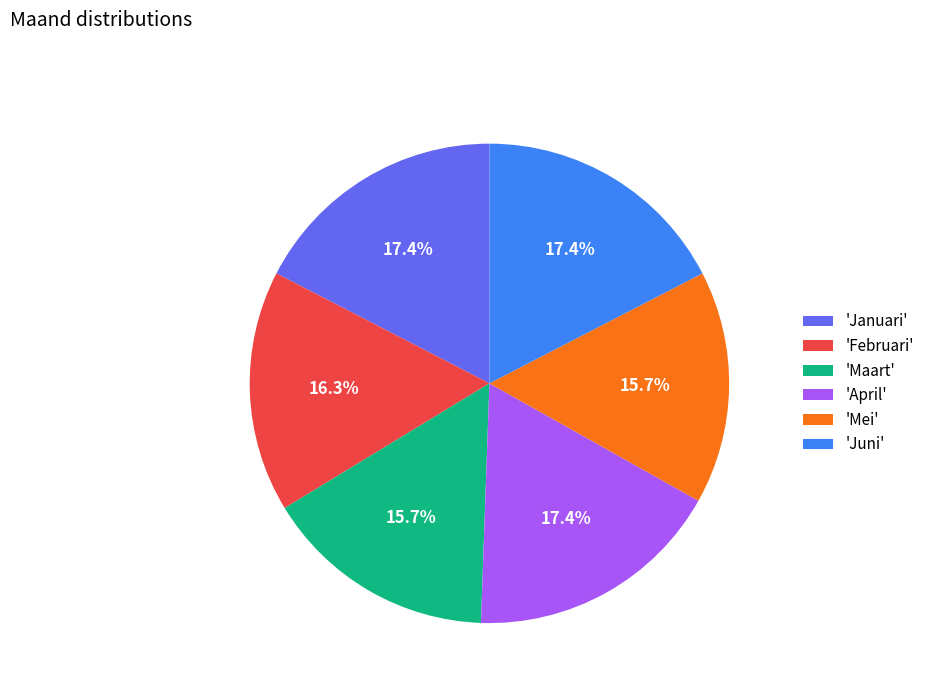

Combined, do 'Maart' and 'Januari' account for over 50%?

No